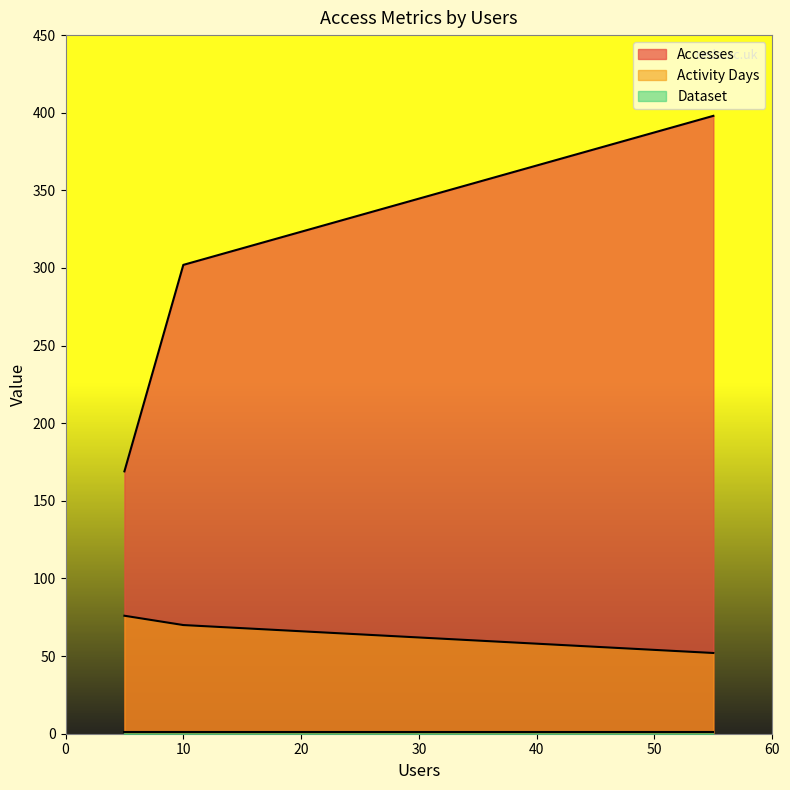

Which series has the largest total across all categories?

Accesses